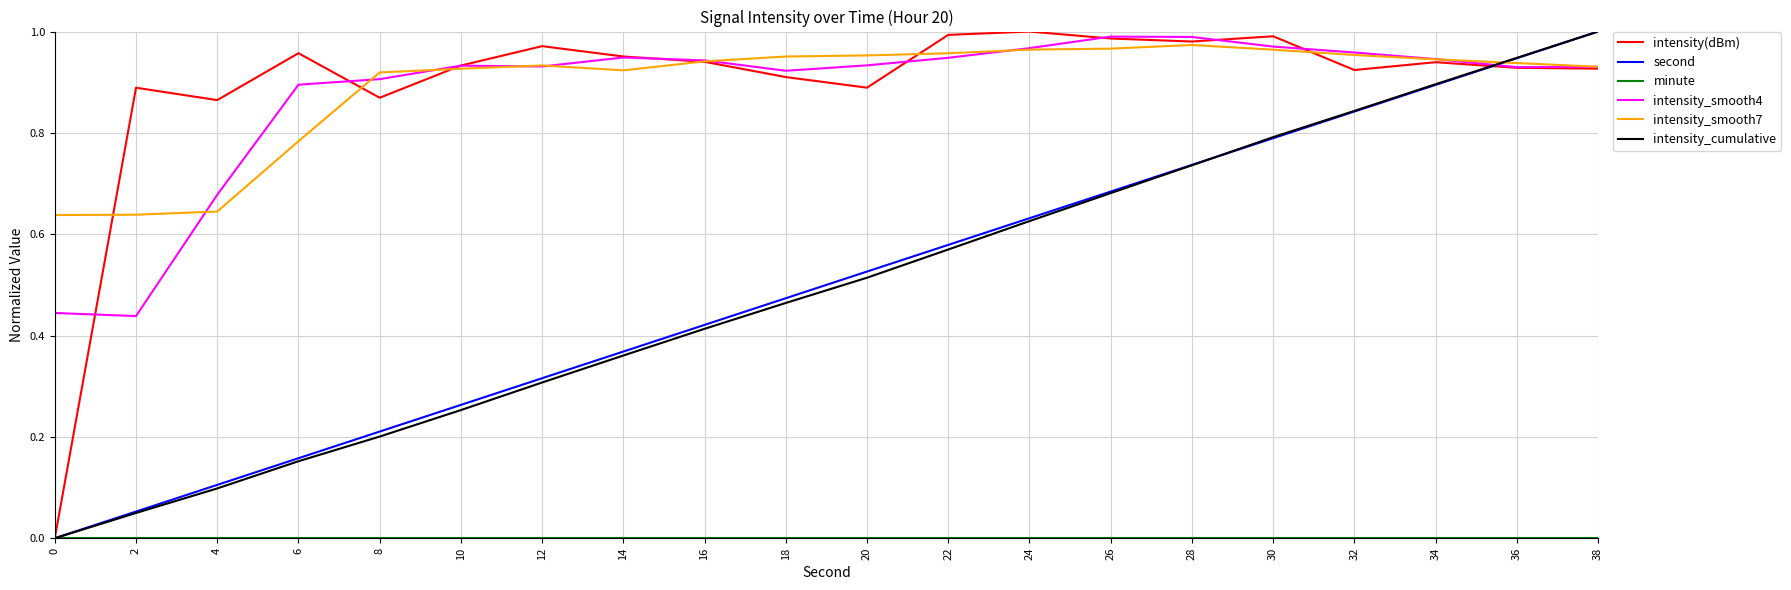

True or false: intensity_smooth7 has a value of 0.2 at 2.

False